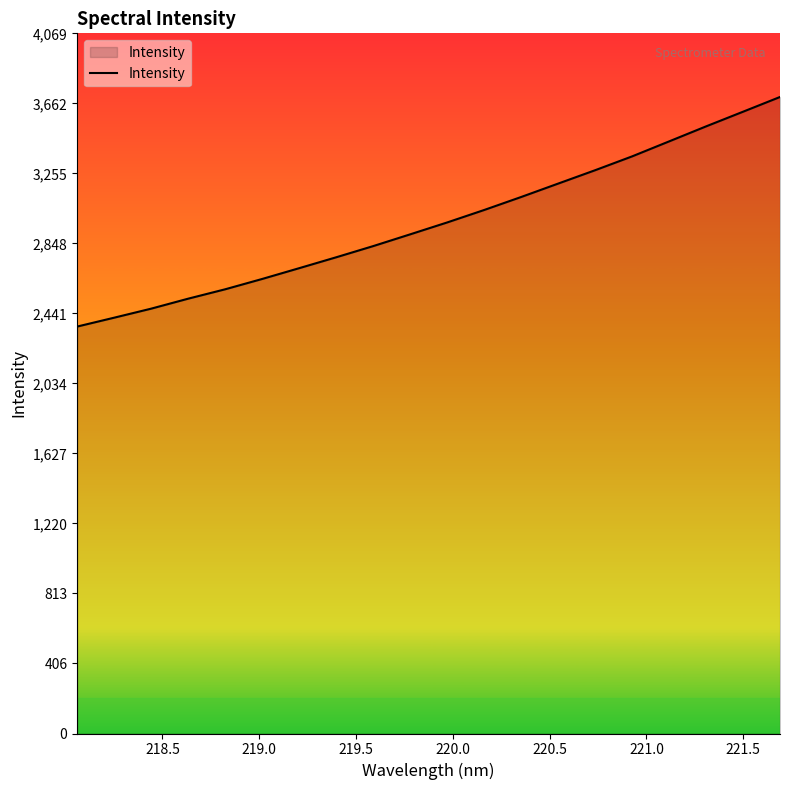

What is the greatest value displayed?

3699.9